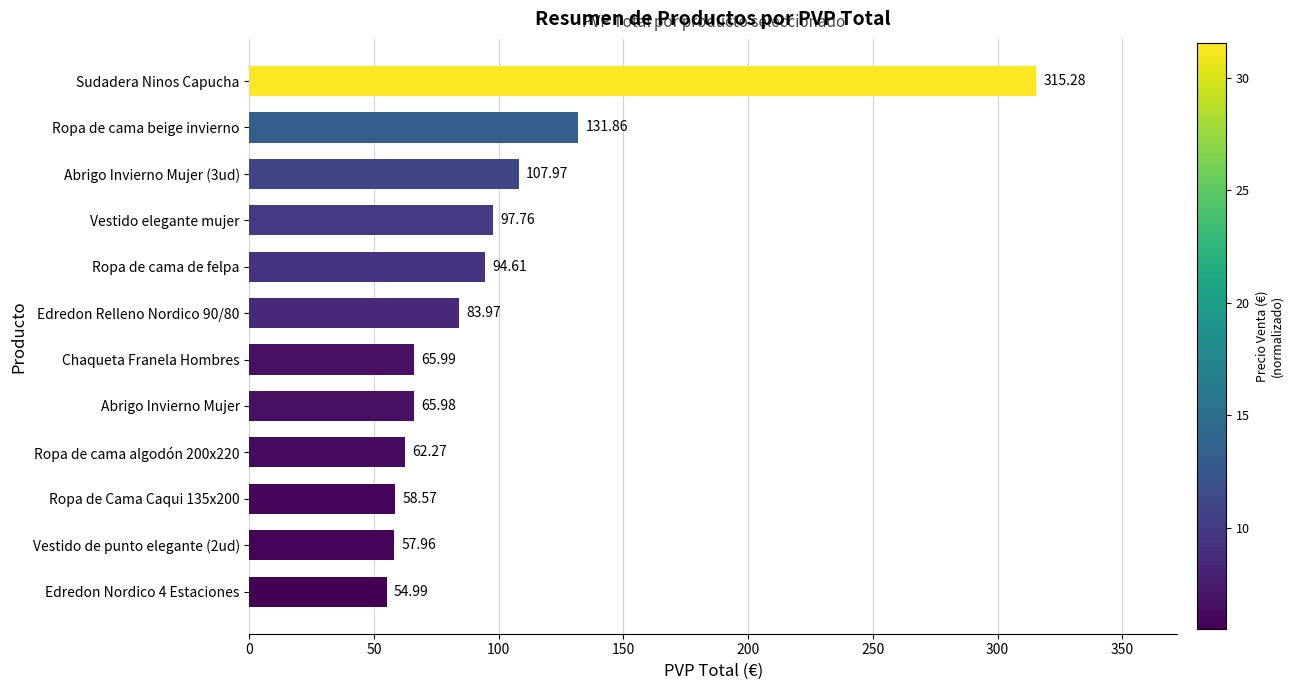

What is the difference between the second highest and minimum values?

76.9